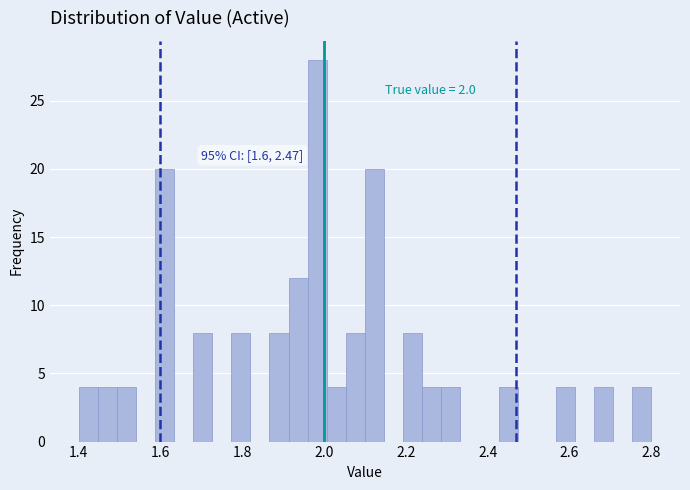

Read against the x-axis, roughly where is the centre of the tallest bar?

1.98